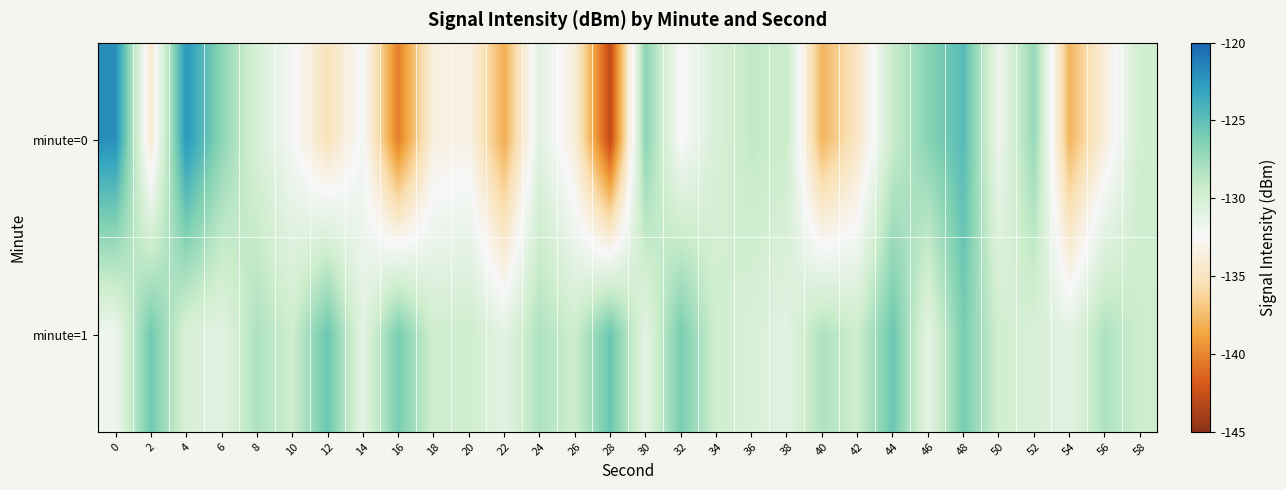

List the series in order of their overall mean, highest first.

minute=1, minute=0